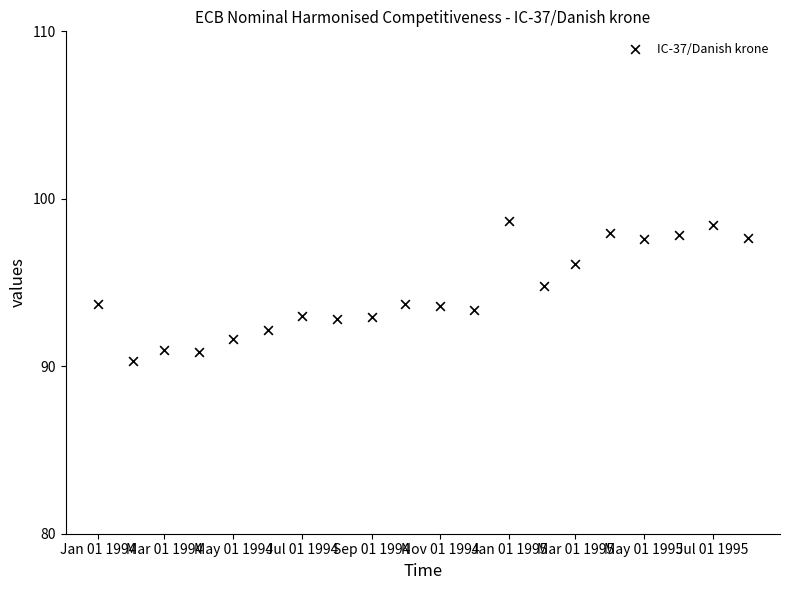

What is the range of Y values (max minus min)?

8.4